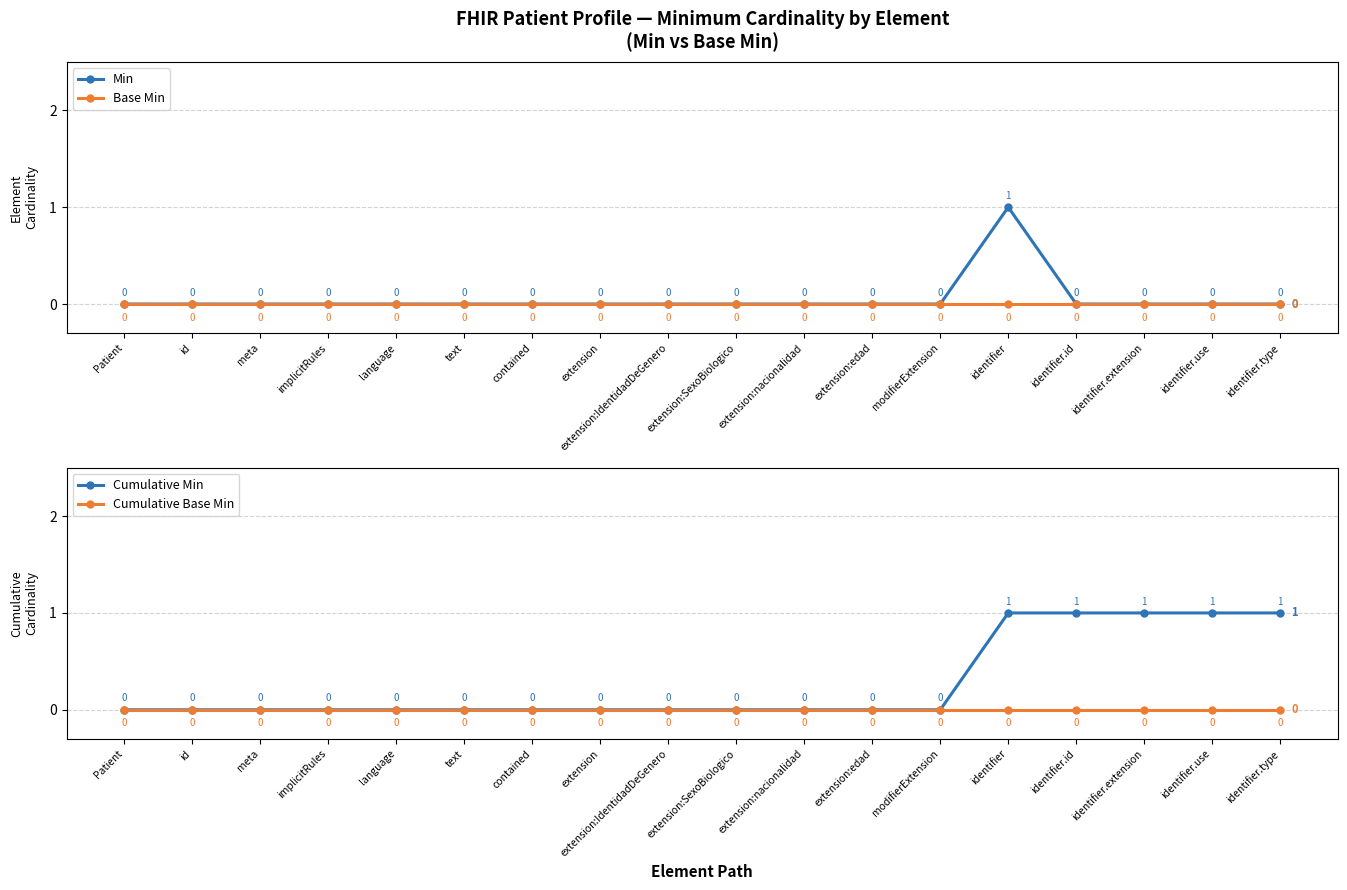

Between text and identifier.id, which series saw the biggest shift?

Cumulative Min